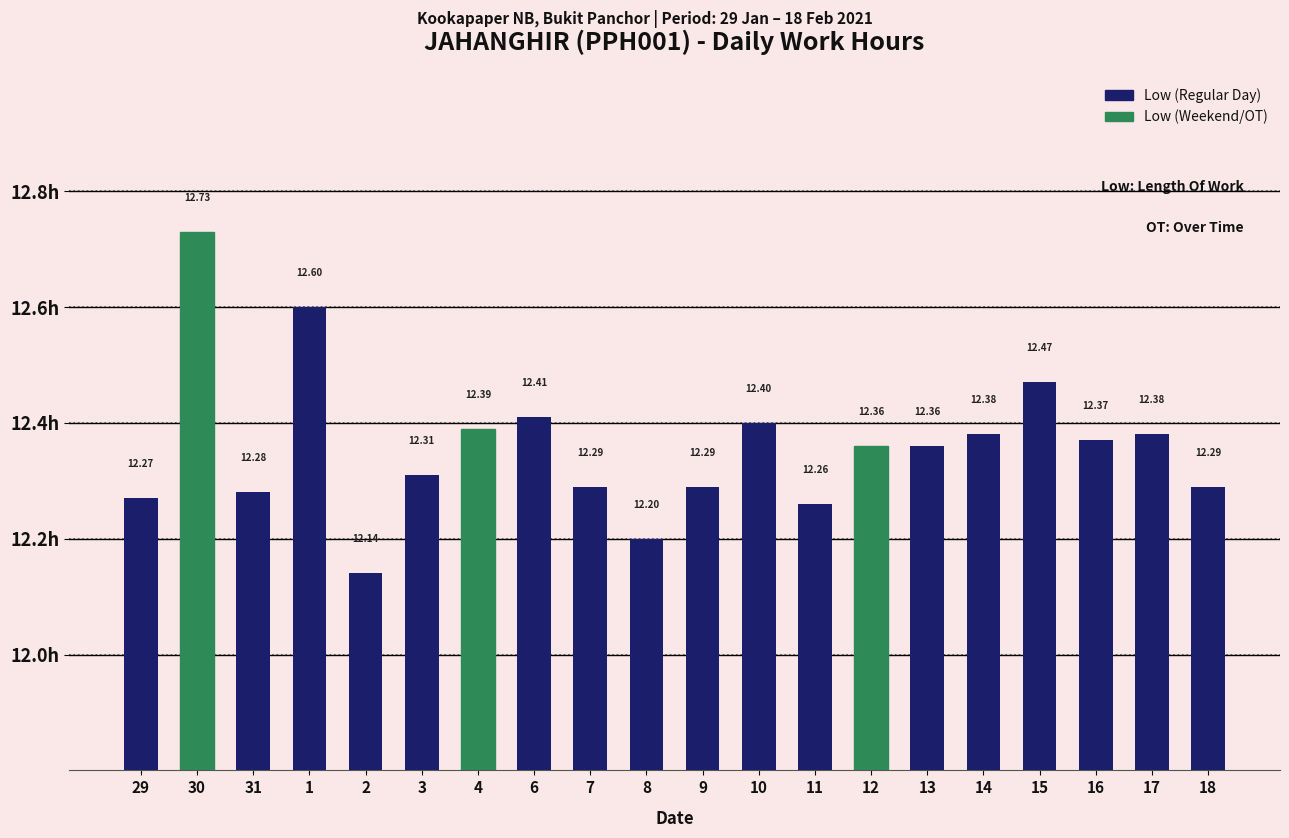

Which has a higher value, 4 or 3?

4